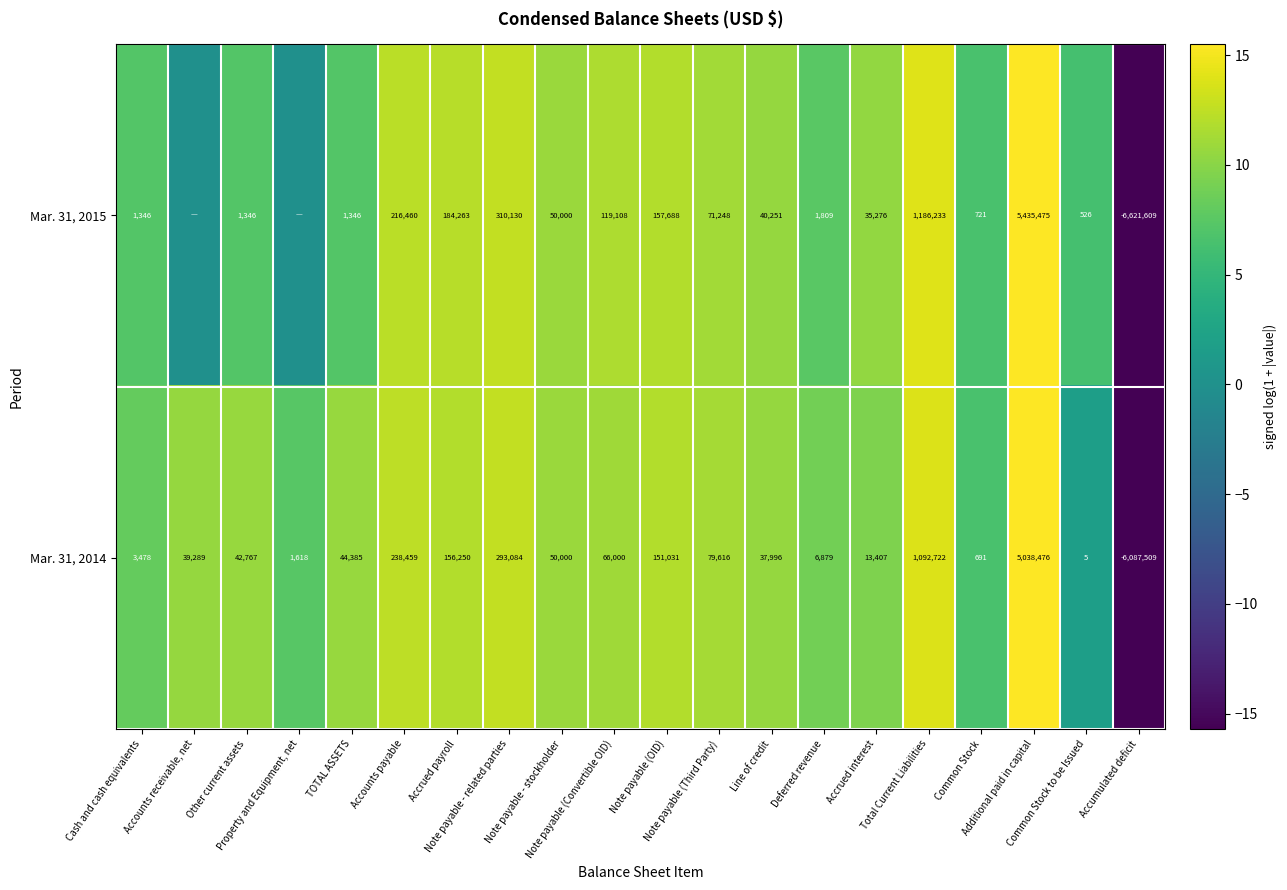

How many positive values does the Mar. 31, 2014 series have?

19